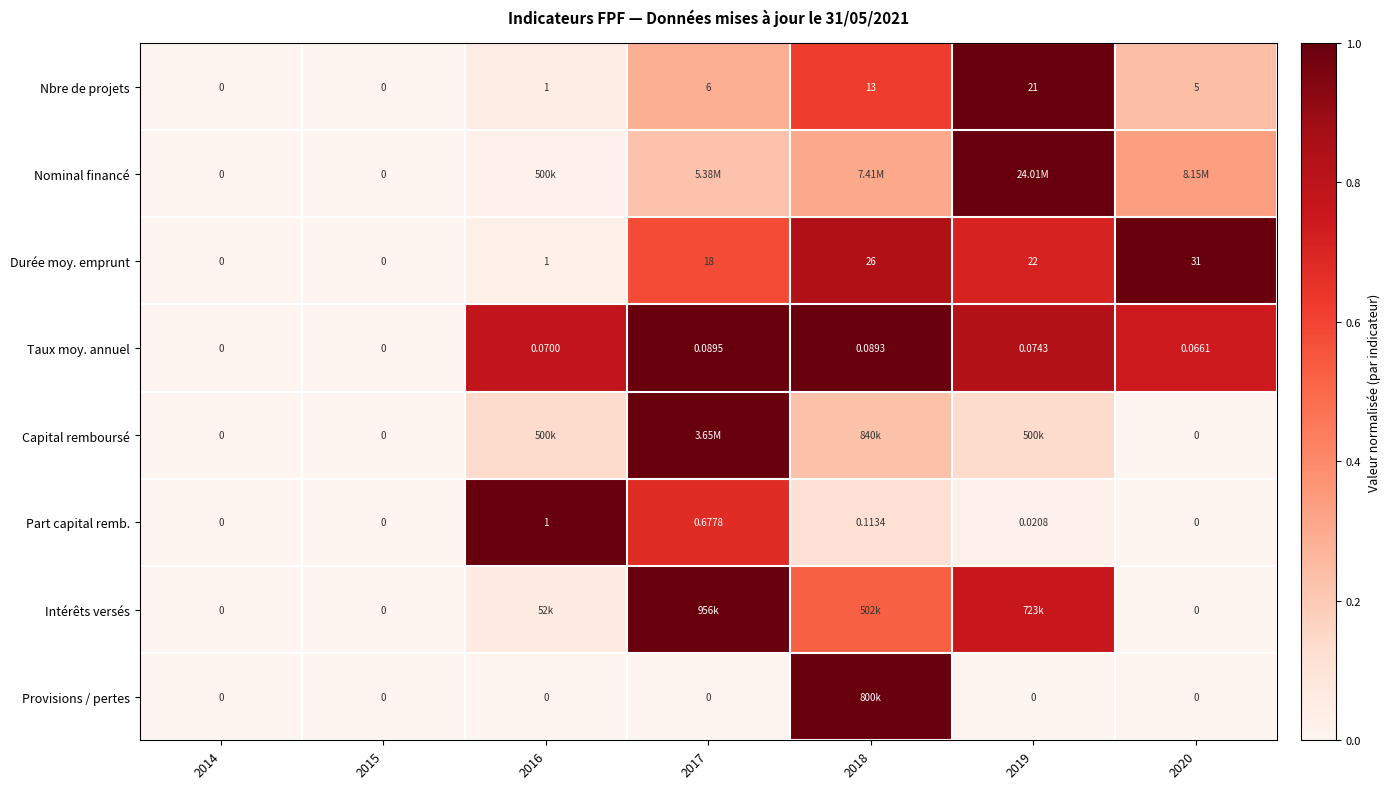

Is the value of Provisions / pertes at 2016 greater than the value of Taux moy. annuel at 2016?

No